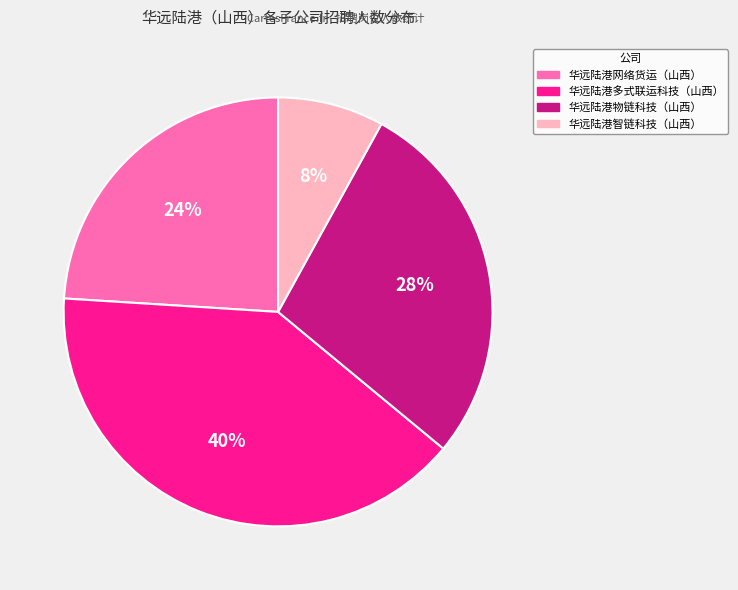

Is there any slice that represents more than half of the pie?

No